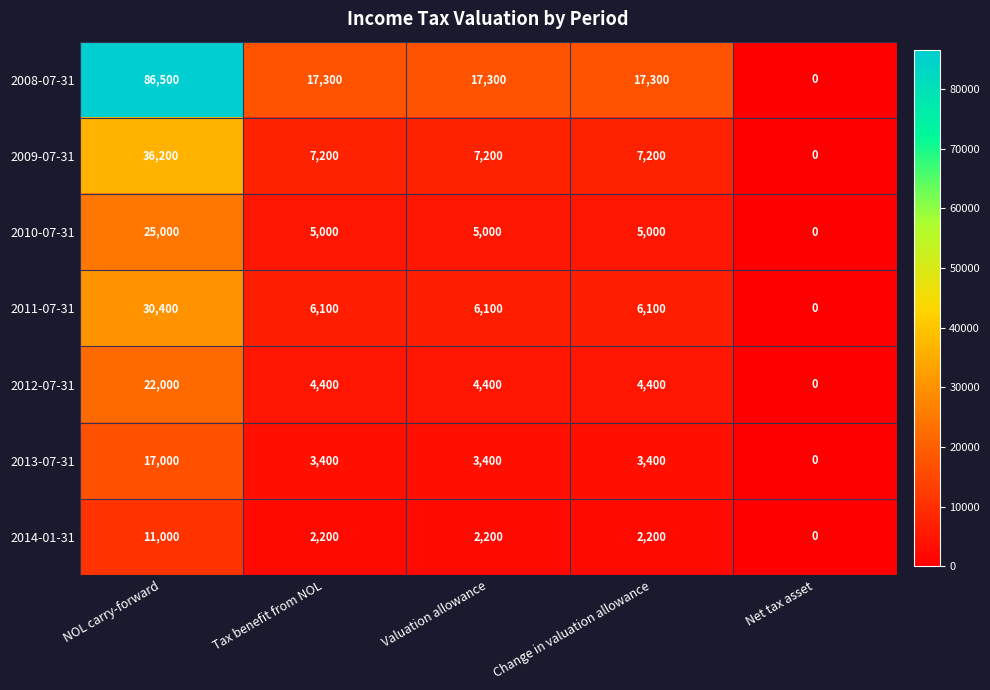

What value does the 2012-07-31 series have at Tax benefit from NOL, to the nearest 10?

4400